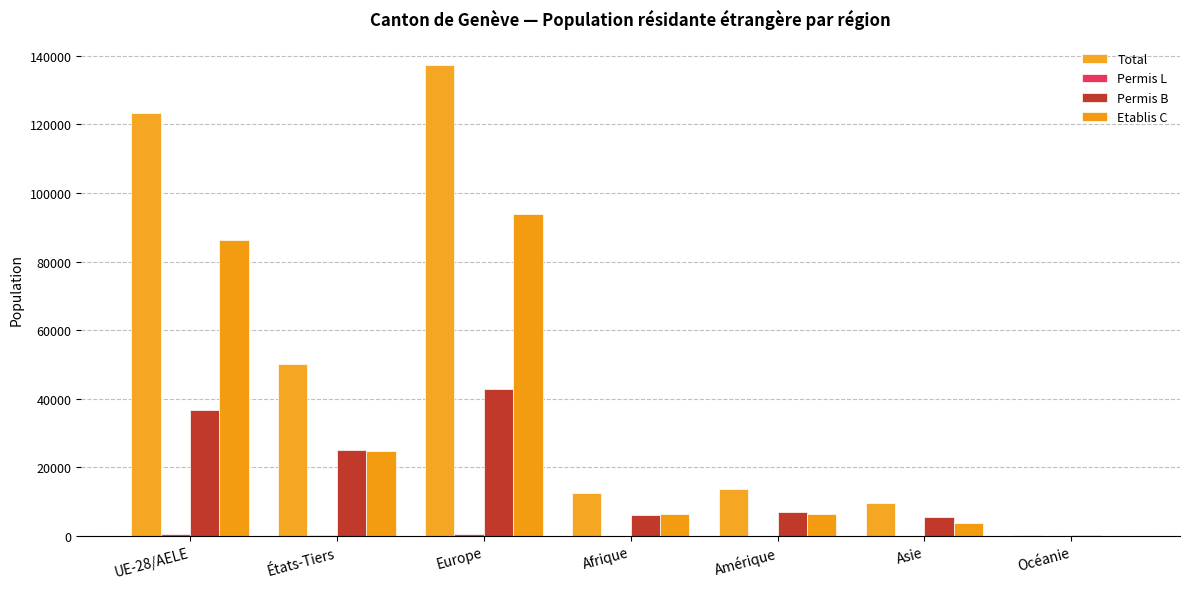

How many distinct data groups are displayed?

4